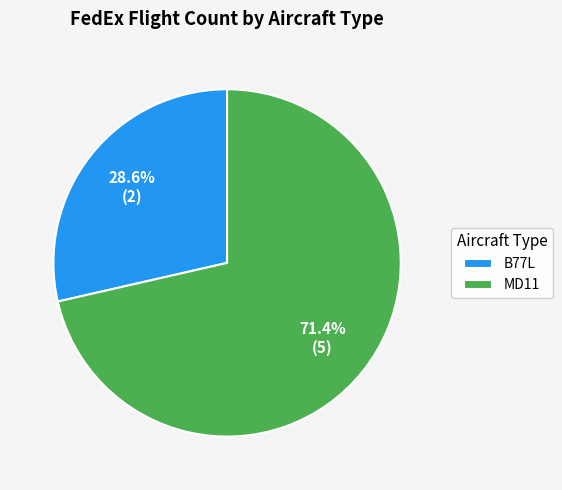

What is the majority slice?

MD11